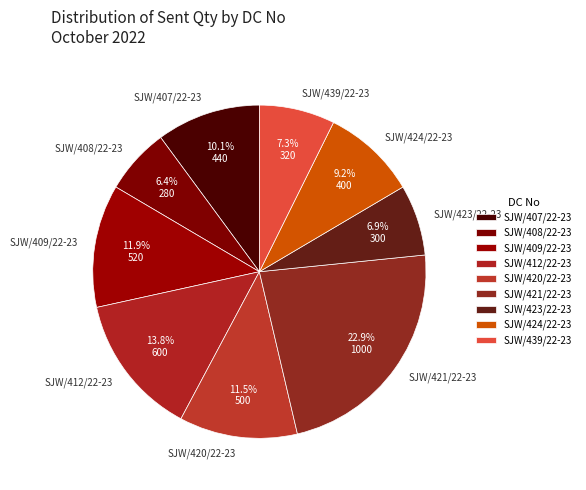

Is there any slice that represents more than half of the pie?

No